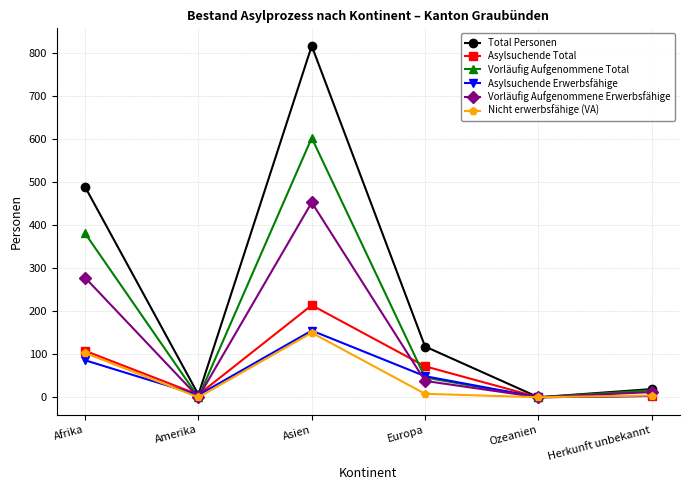

What is the sum of the Vorläufig Aufgenommene Erwerbsfähige values at Amerika and Herkunft unbekannt?

12